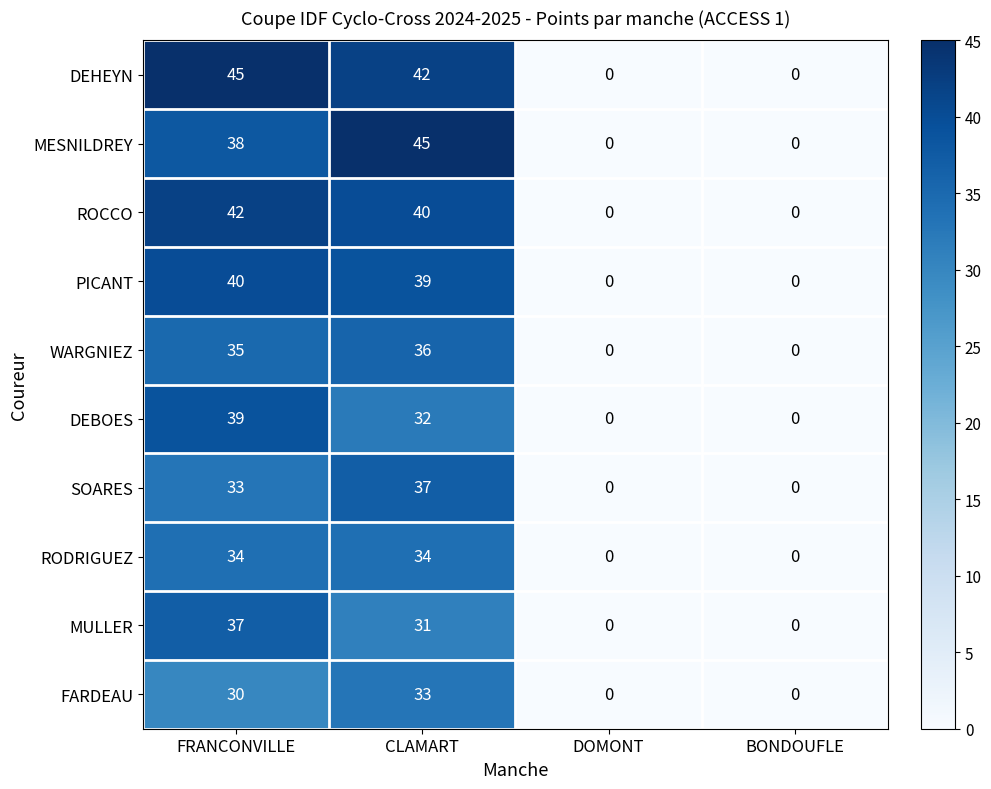

Which series changed the most between FRANCONVILLE and BONDOUFLE?

DEHEYN